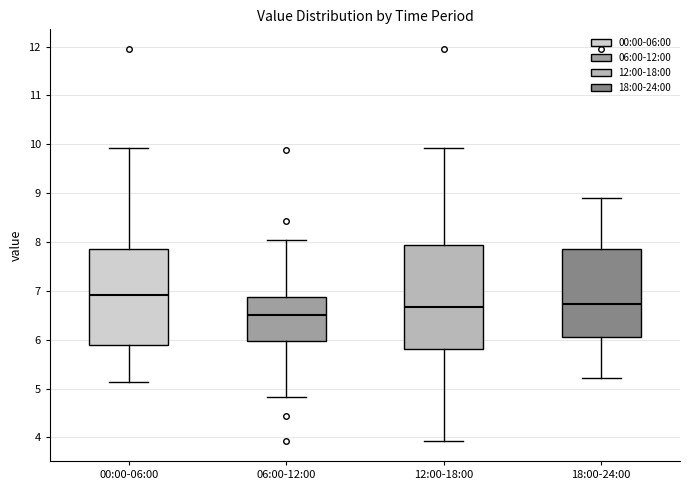

Where does the median line of the box for 00:00-06:00 sit on the y-axis? The values are not printed on the chart, so give them approximately, as read against the axis.

6.9